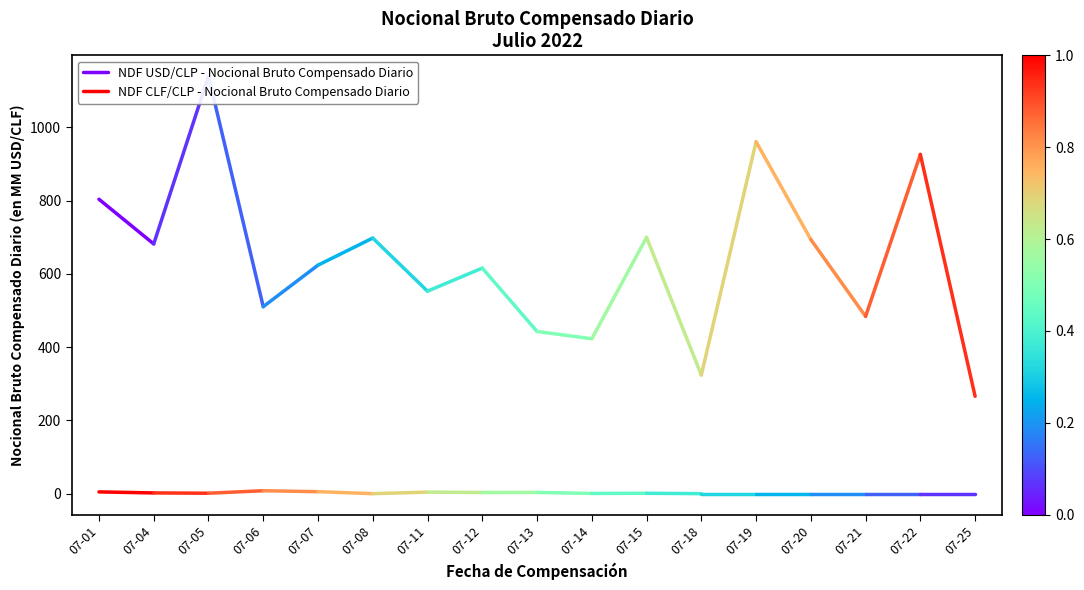

What is the value of the NDF CLF/CLP - Nocional Bruto Compensado Diario point at the 1st from the left?

4.8